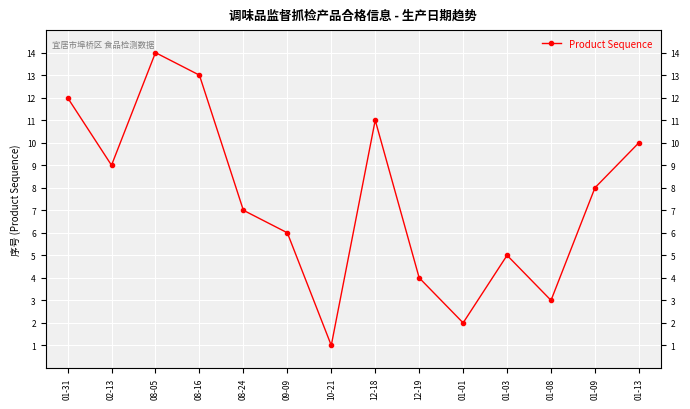

List the labels in order of value, smallest first.

10-21, 01-01, 01-08, 12-19, 01-03, 09-09, 08-24, 01-09, 02-13, 01-13, 12-18, 01-31, 08-16, 08-05